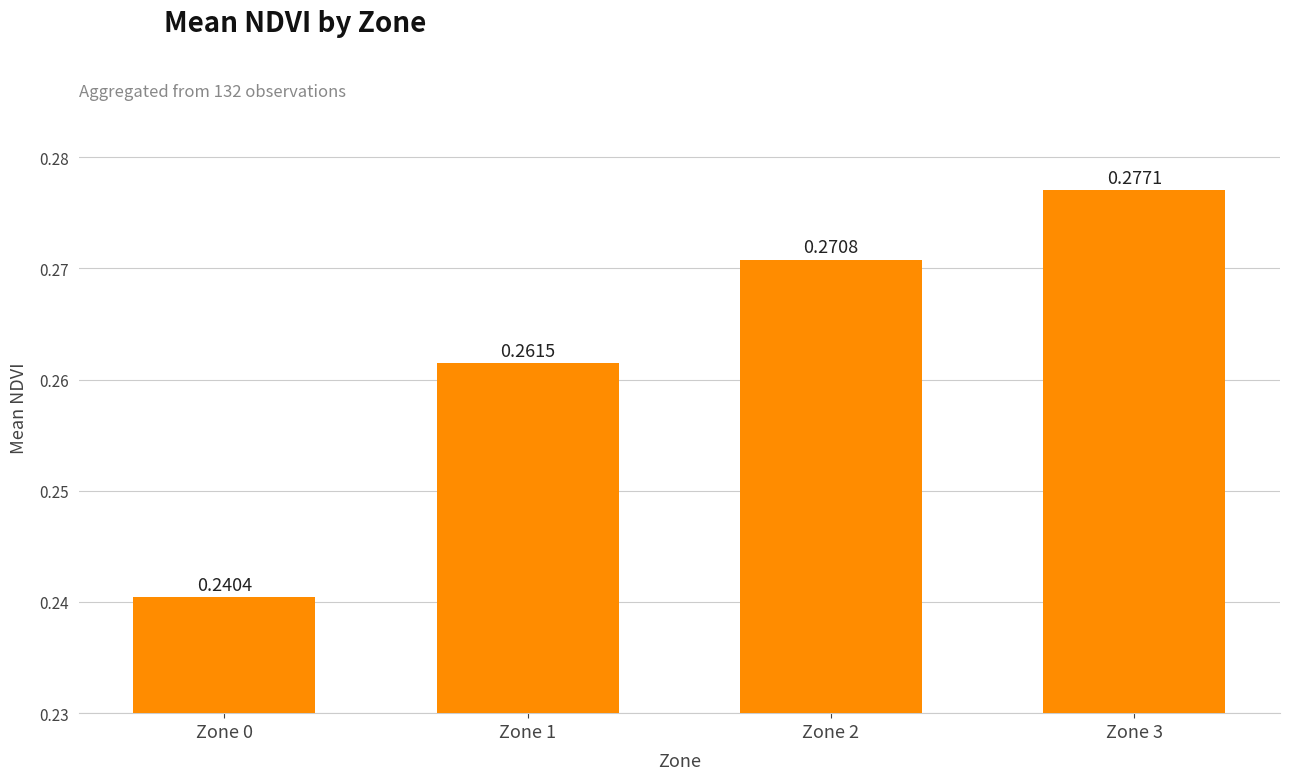

List the labels in order of value, largest first.

Zone 3, Zone 2, Zone 1, Zone 0